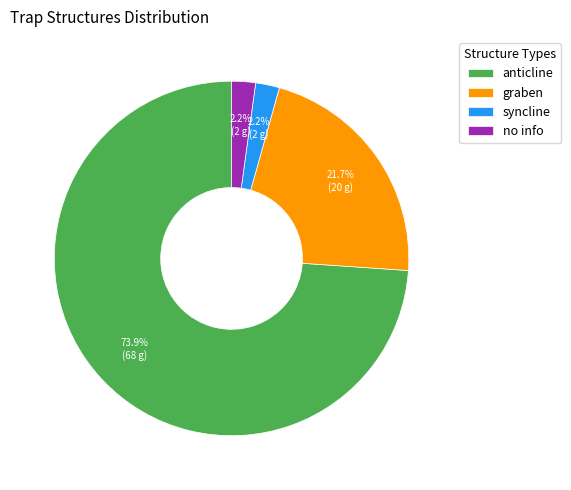

How many slices are in this pie chart?

4